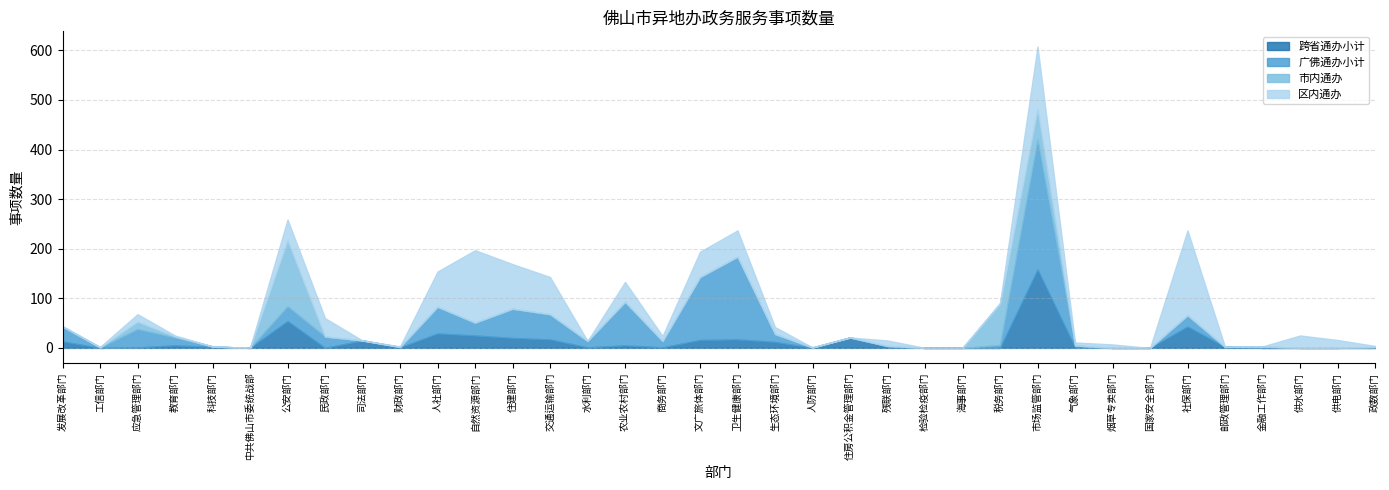

Which category has the highest value in the 跨省通办小计 series?

市场监管部门